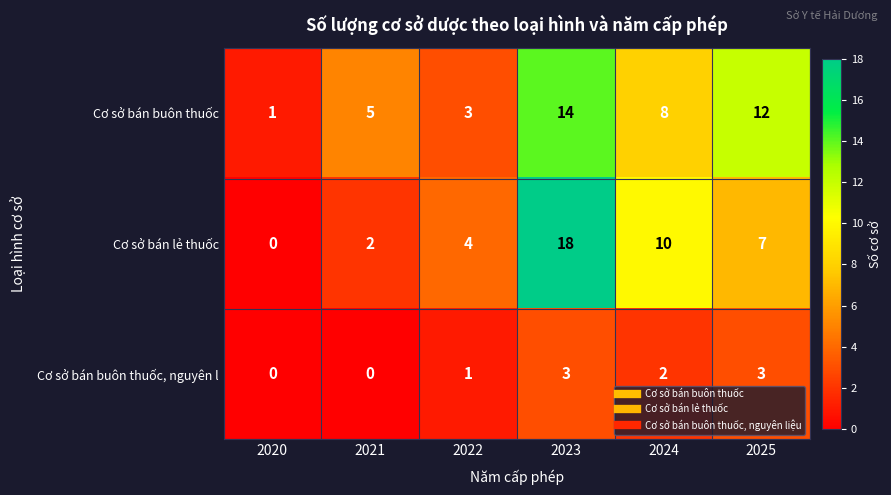

Where is Cơ sở bán buôn thuốc, nguyên l nearest to the value 1?

2022